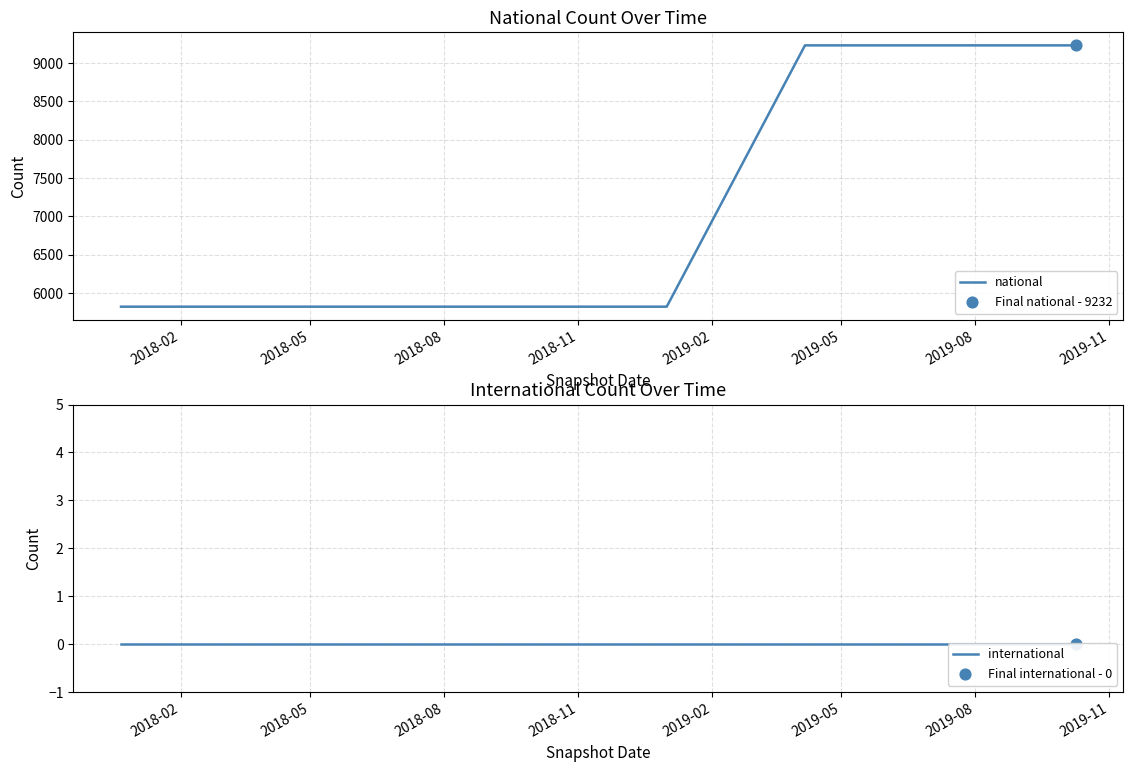

What is the maximum value for national?

9232